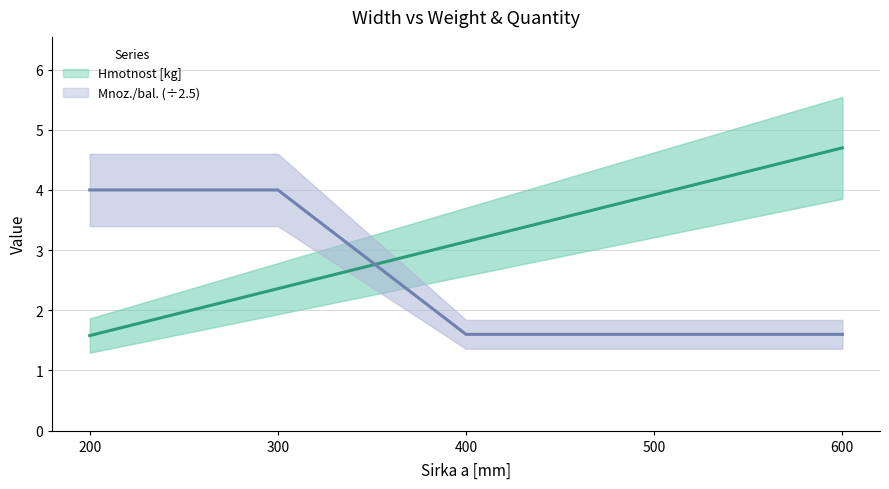

Does the chart display data point markers on the line(s)?

No